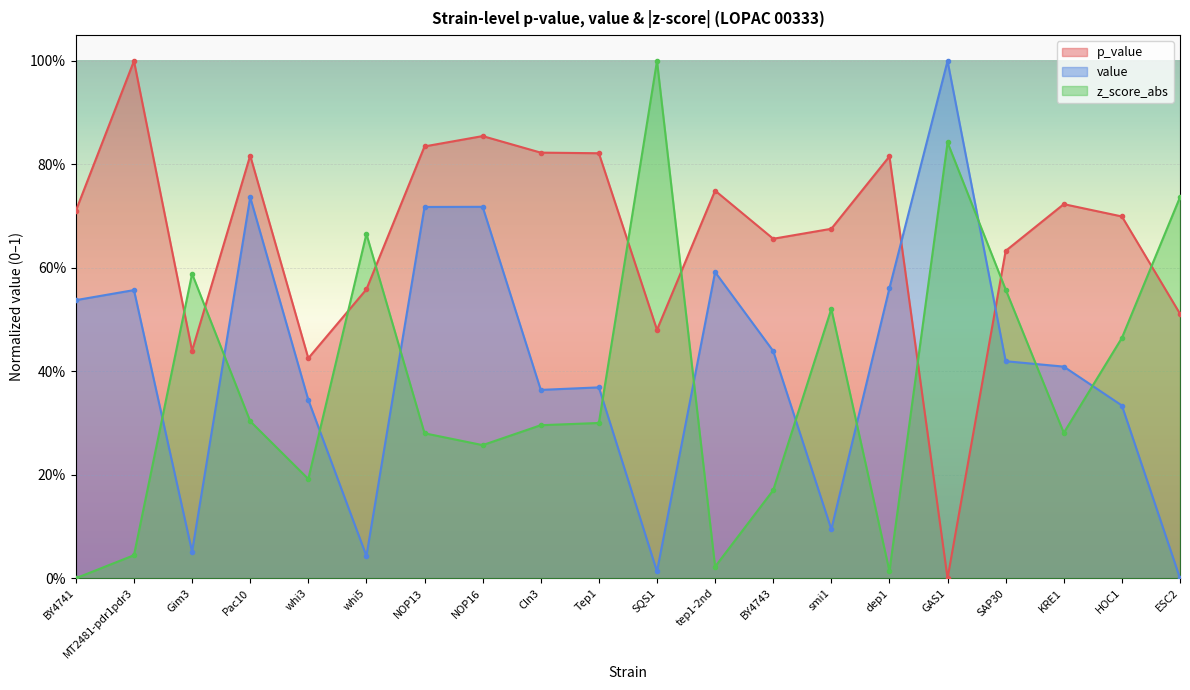

What is the total value across all series at MT2481-pdr1pdr3?

1.6